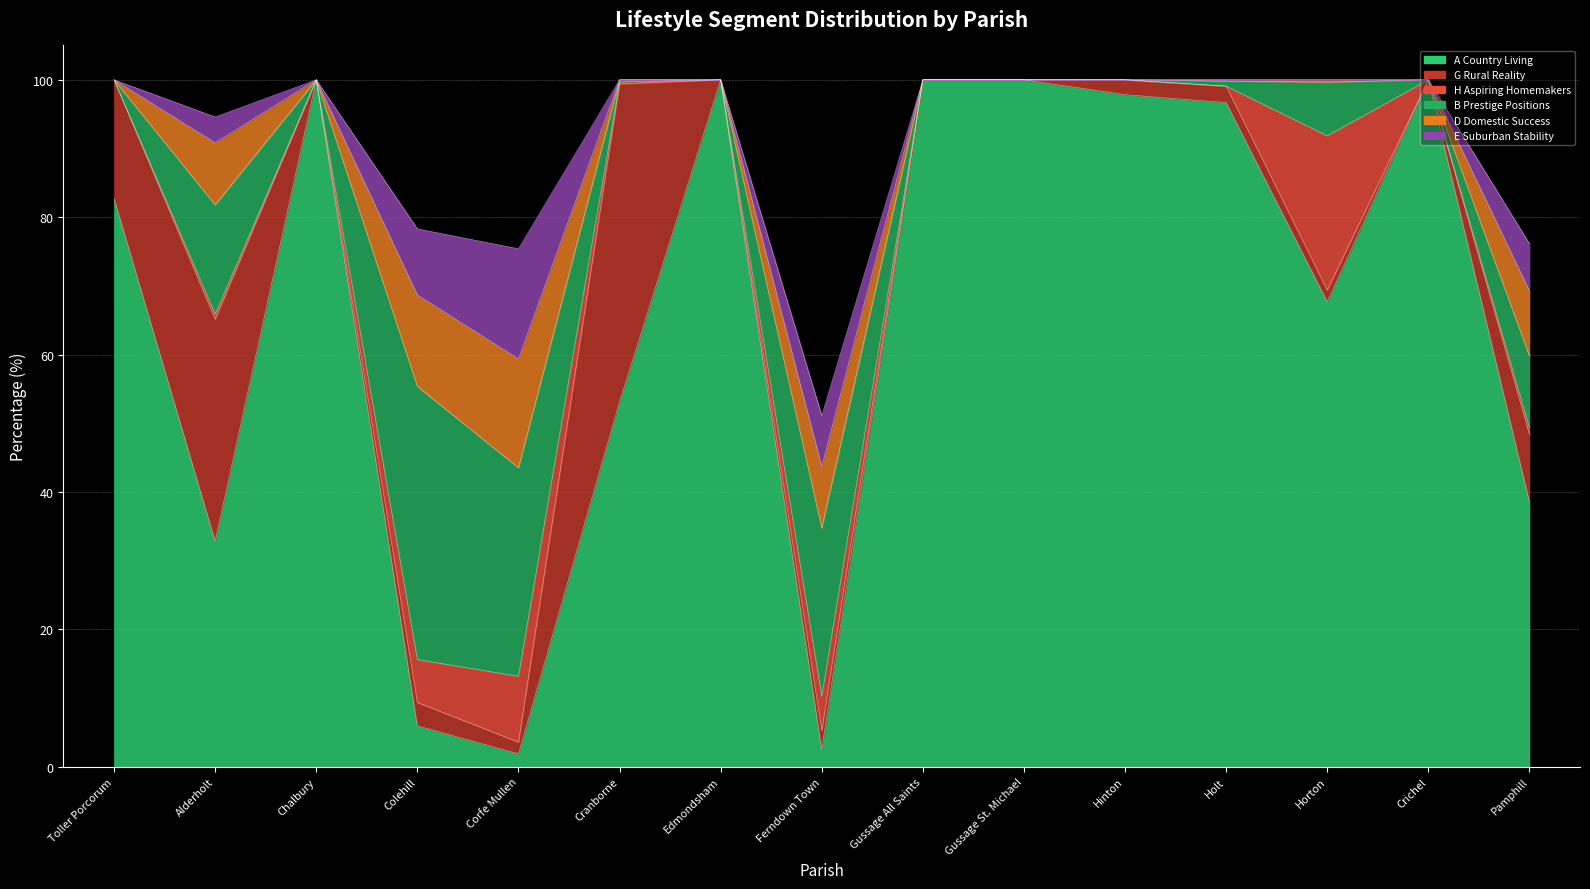

Which label corresponds to the largest value in the chart?

Chalbury